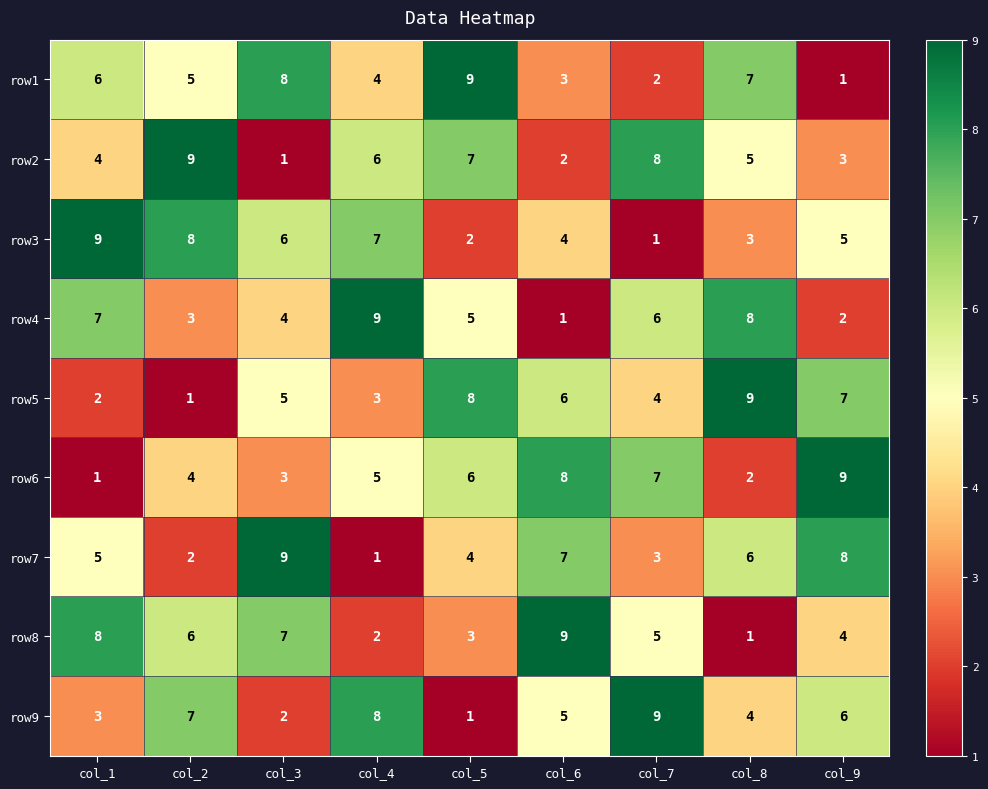

Between col_2 and col_3, which series saw the biggest shift?

row2